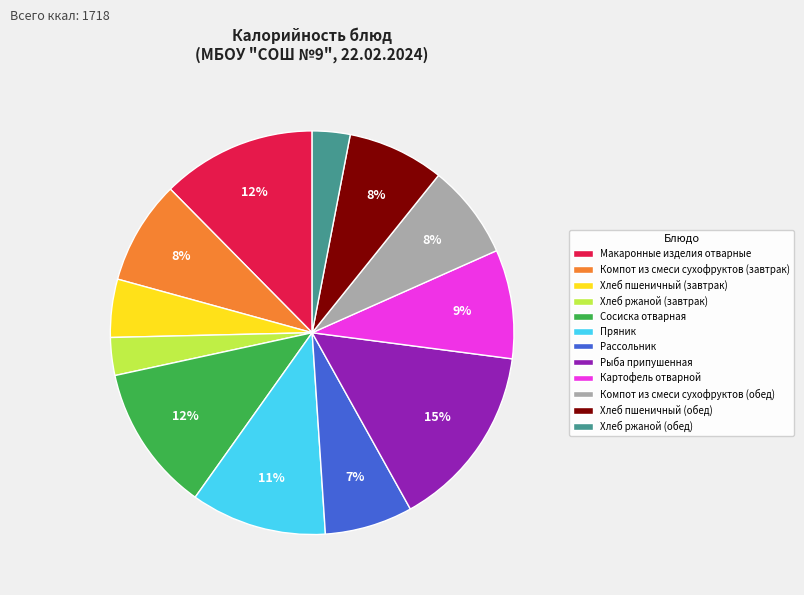

Which has a higher value, Картофель отварной or Сосиска отварная?

Сосиска отварная